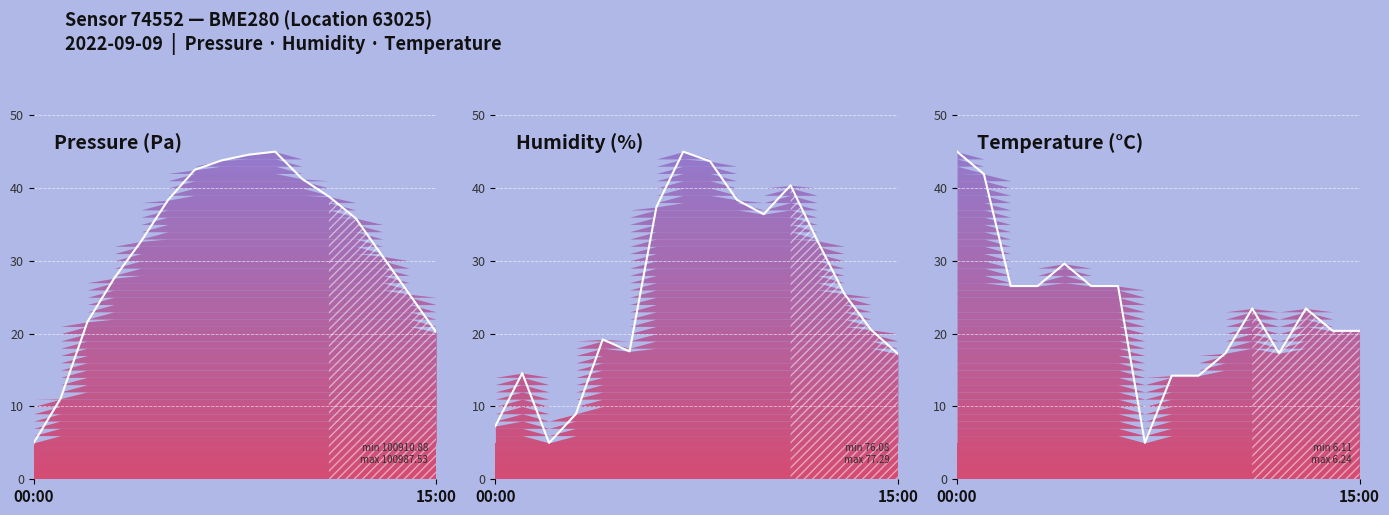

Reading left to right, list all the values displayed in this chart.

pressure: 5.0	11.1	21.6	27.6	32.7	38.3	42.5	43.8	44.6	45.0	41.3	38.8	35.9	30.6	25.4	20.2
humidity: 7.3	14.6	5.0	9.0	19.2	17.6	37.4	45.0	43.7	38.4	36.4	40.4	32.8	25.5	20.5	17.2
temperature: 45.0	41.9	26.5	26.5	29.6	26.5	26.5	5.0	14.2	14.2	17.3	23.5	17.3	23.5	20.4	20.4